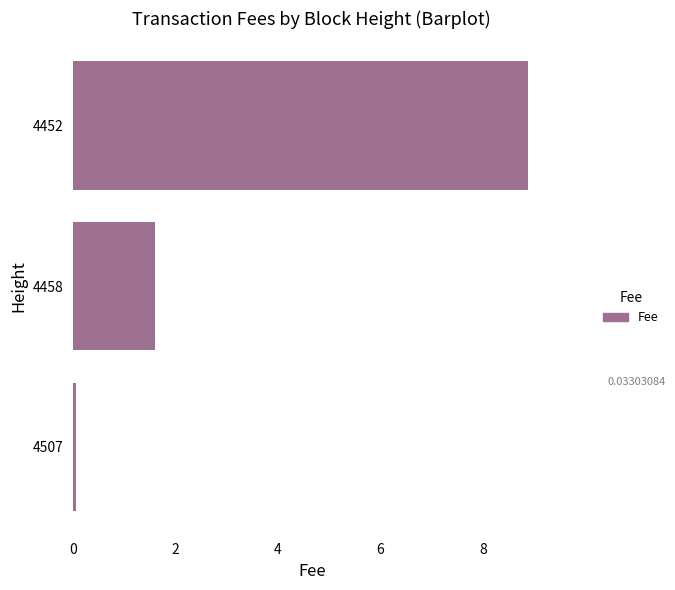

Is it true that the value at 4458 is 1.6?

True